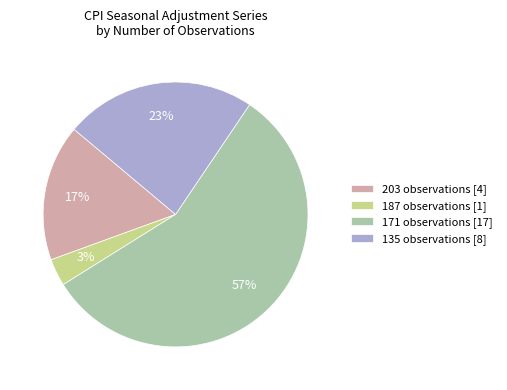

How many slices are in this pie chart?

4